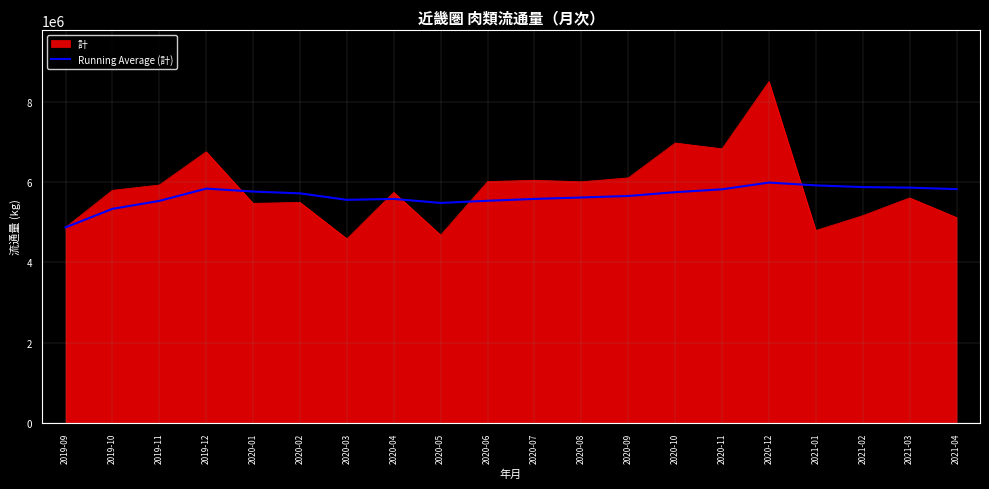

Which category has the highest value across all series?

2020-12